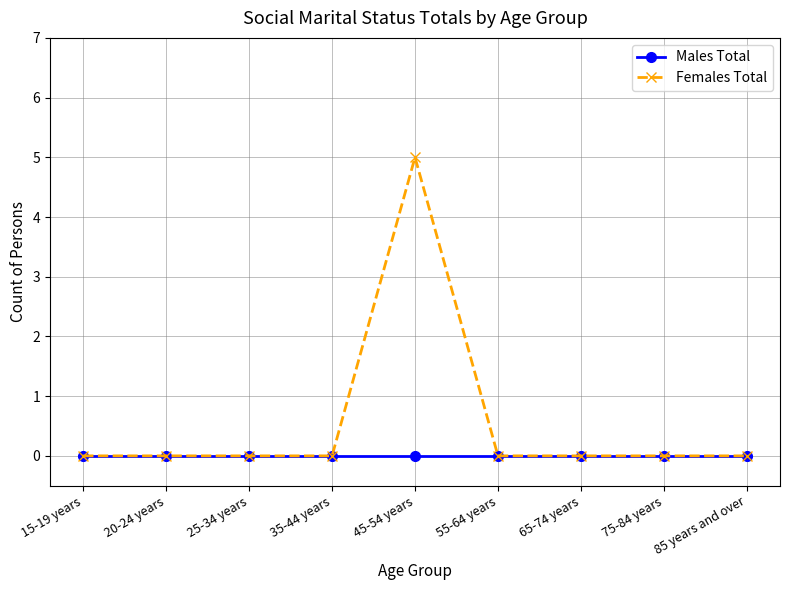

How many series are shown in this chart?

2